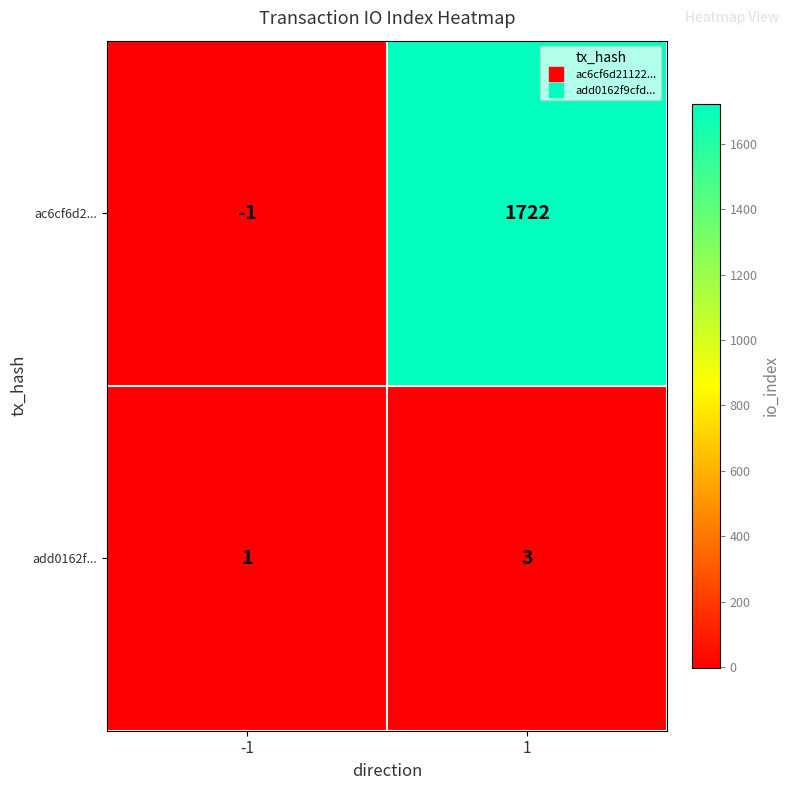

What is the difference between the ac6cf6d2... values at 1 and -1?

1723